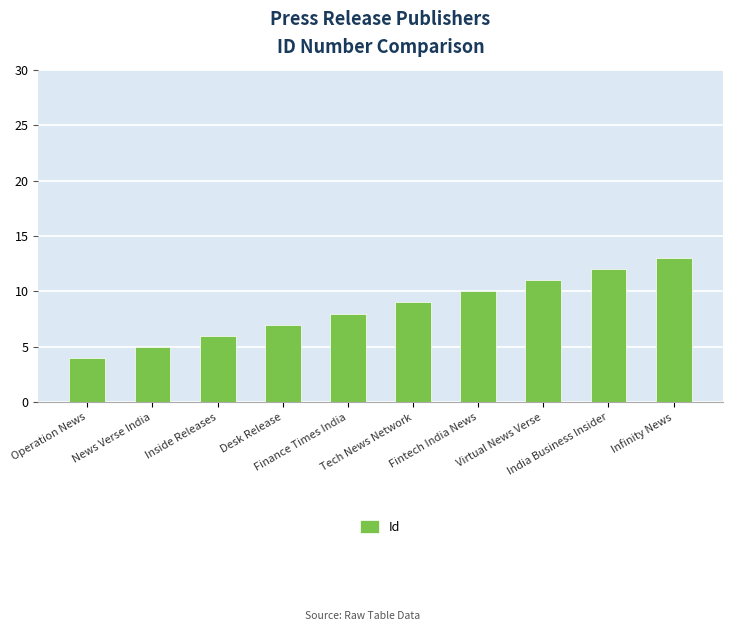

Rank the categories by value from lowest to highest.

Operation News, News Verse India, Inside Releases, Desk Release, Finance Times India, Tech News Network, Fintech India News, Virtual News Verse, India Business Insider, Infinity News